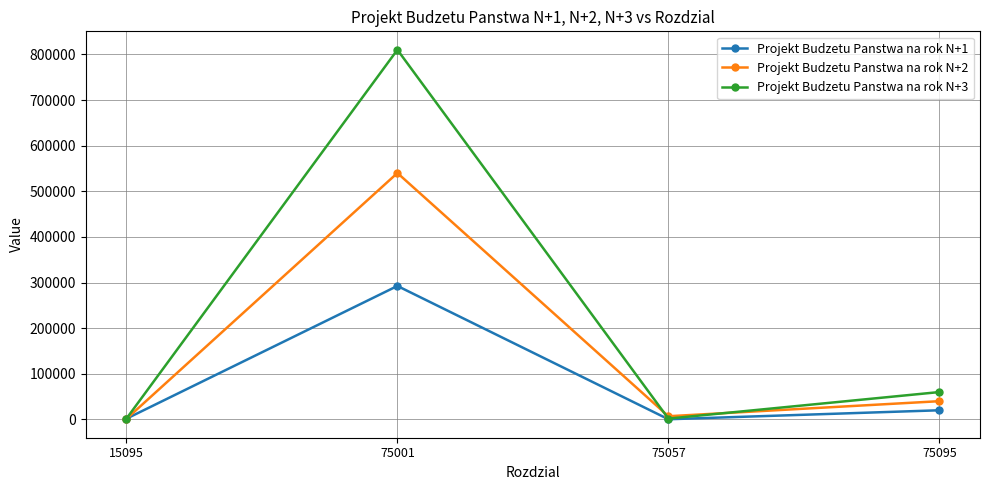

What is the value of the Projekt Budzetu Panstwa na rok N+2 point at the 4th from the left?

40000